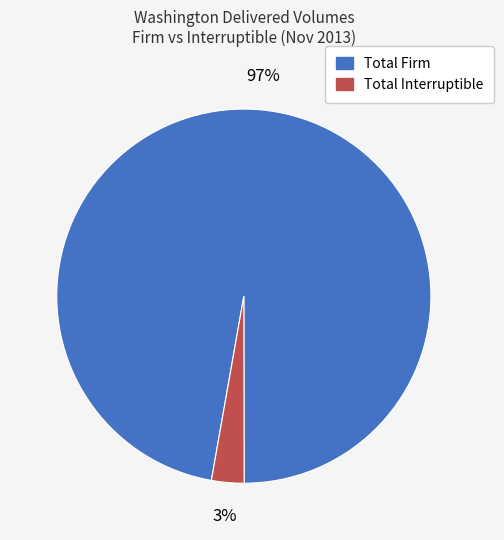

To the nearest percent, what is the average slice percentage?

50%